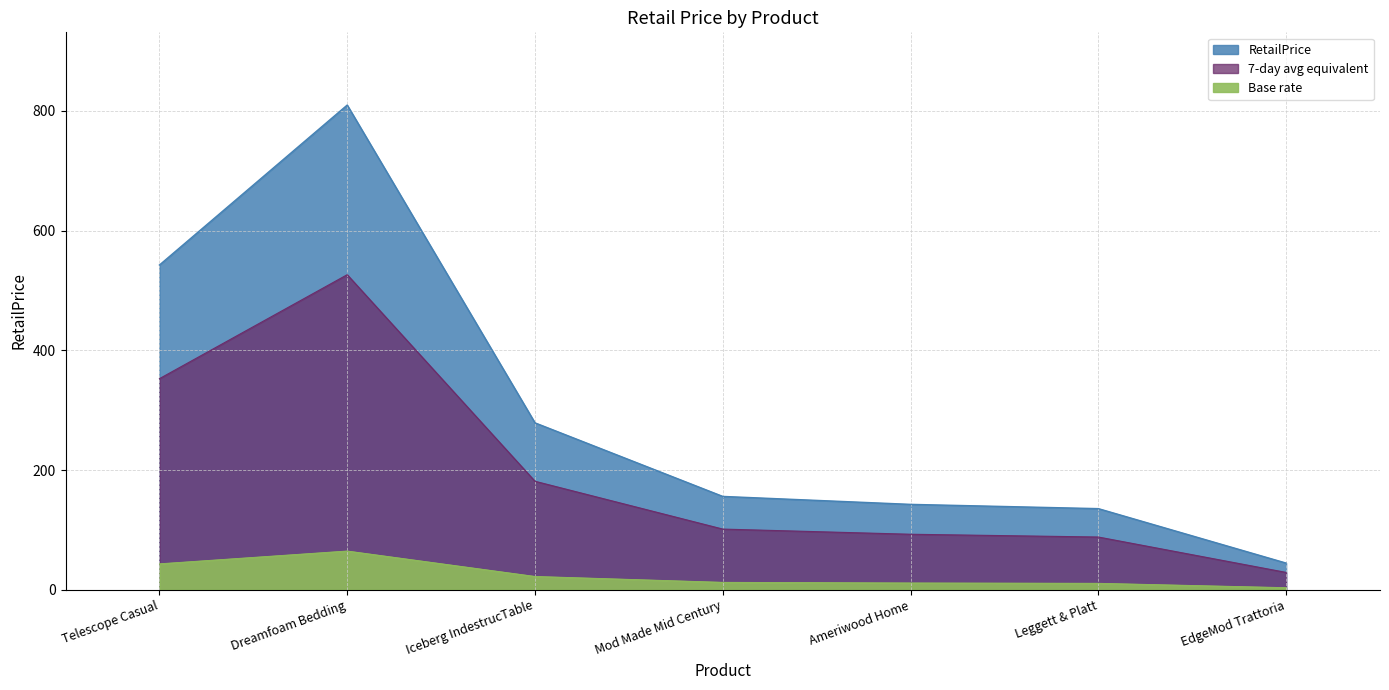

The chart shows a value of 278.9 at Iceberg IndestrucTable. True or false?

True